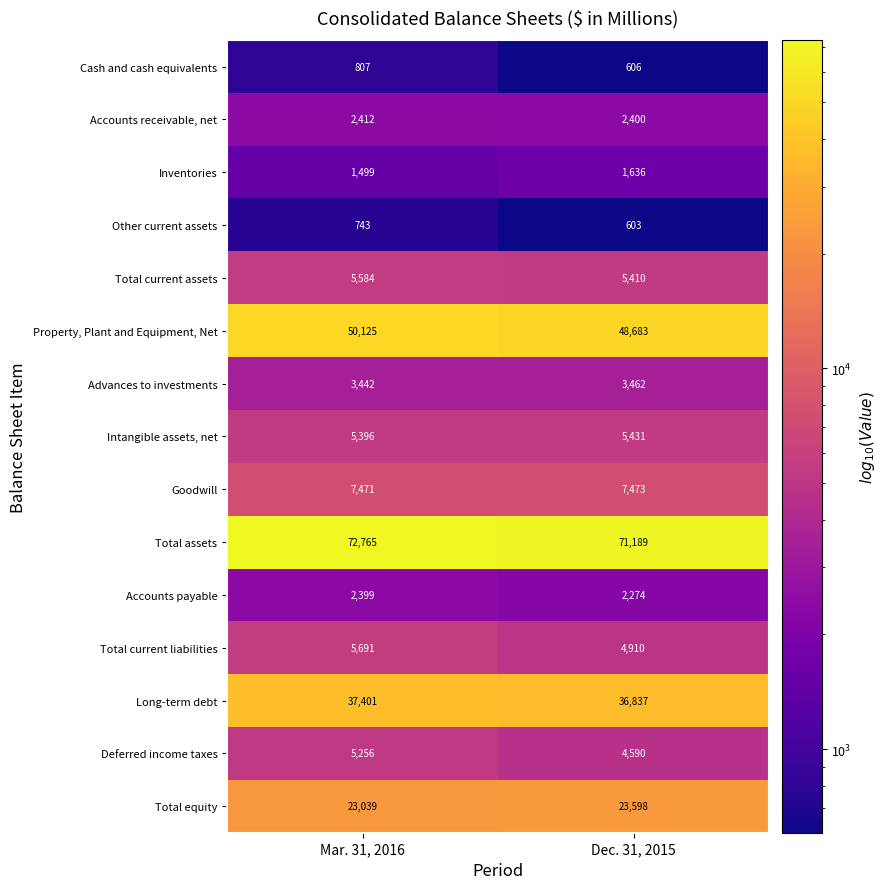

What is the approximate value of Total current liabilities at Dec. 31, 2015, to the nearest 10?

4910